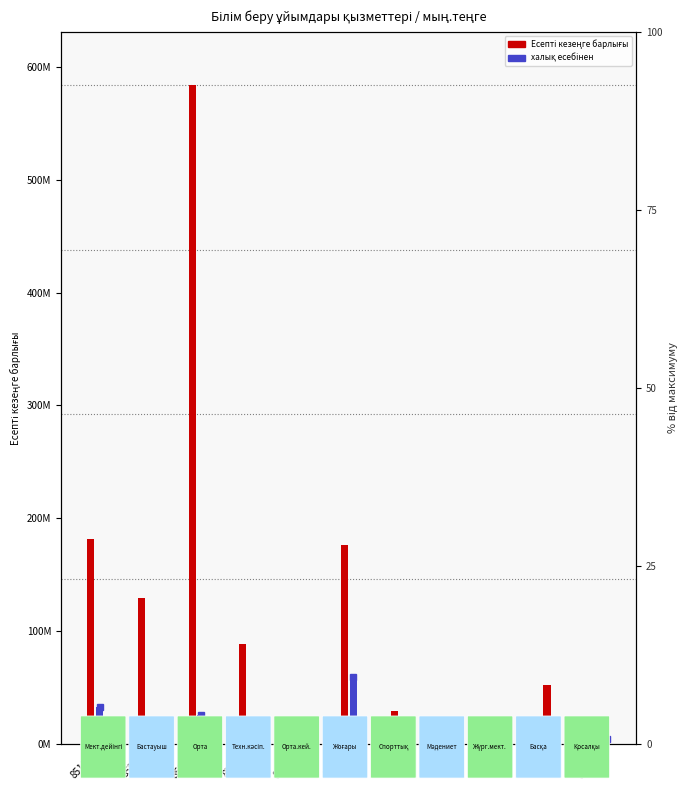

Reading left to right, extract all data points from this chart.

Есепті кезеңге барлығы: 181356874	129241616	584300546	88158630	97392	176546588	29563966	17238044	1271916	52530430	15075072
халық есебінен: 32918199	7466424	25342913	13115823	29431	59160236	476810	1639802	403039	9213076	4364384